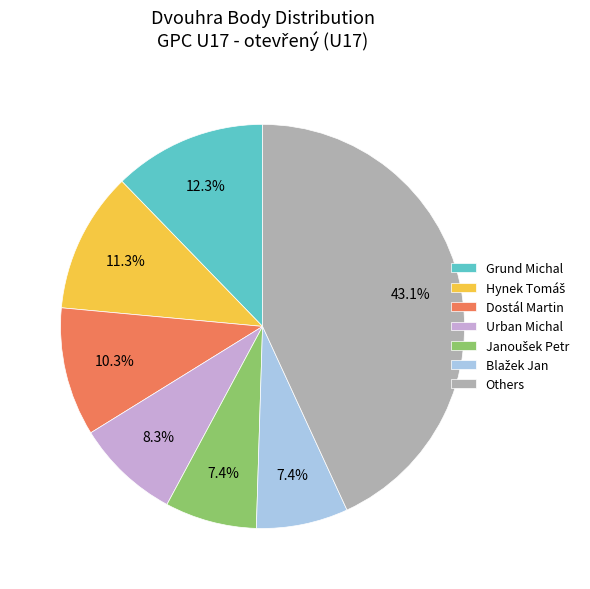

What is the largest slice in the pie chart?

Others